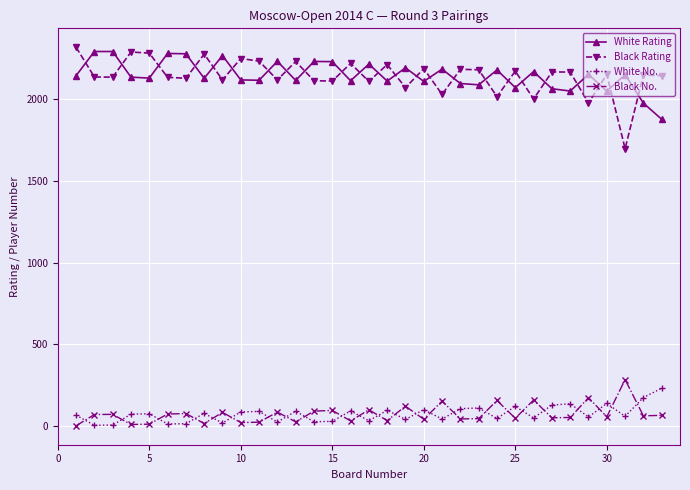

What is the maximum value shown in the chart?

2319